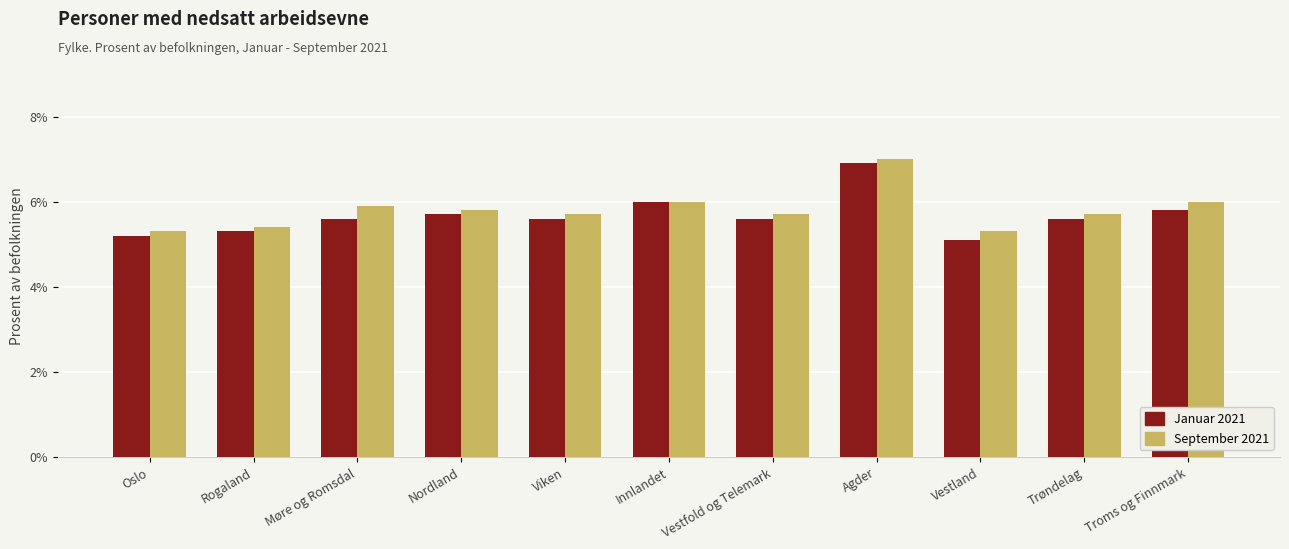

Which series has the largest range (max minus min)?

Januar 2021